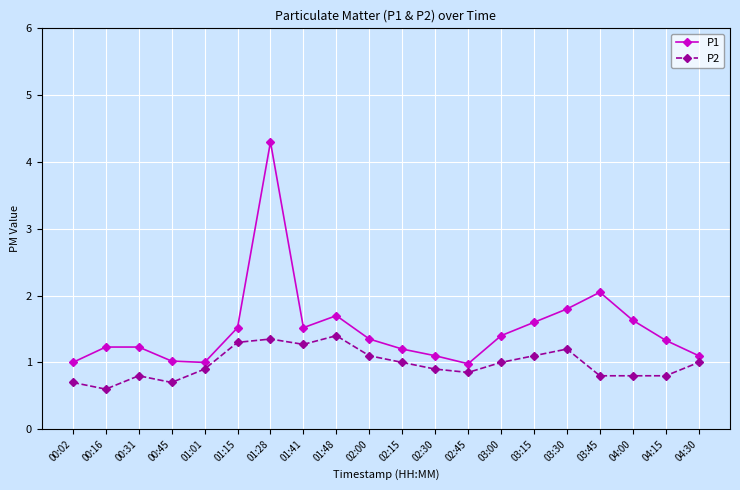

Rank the series at 02:00 from highest to lowest value.

P1, P2